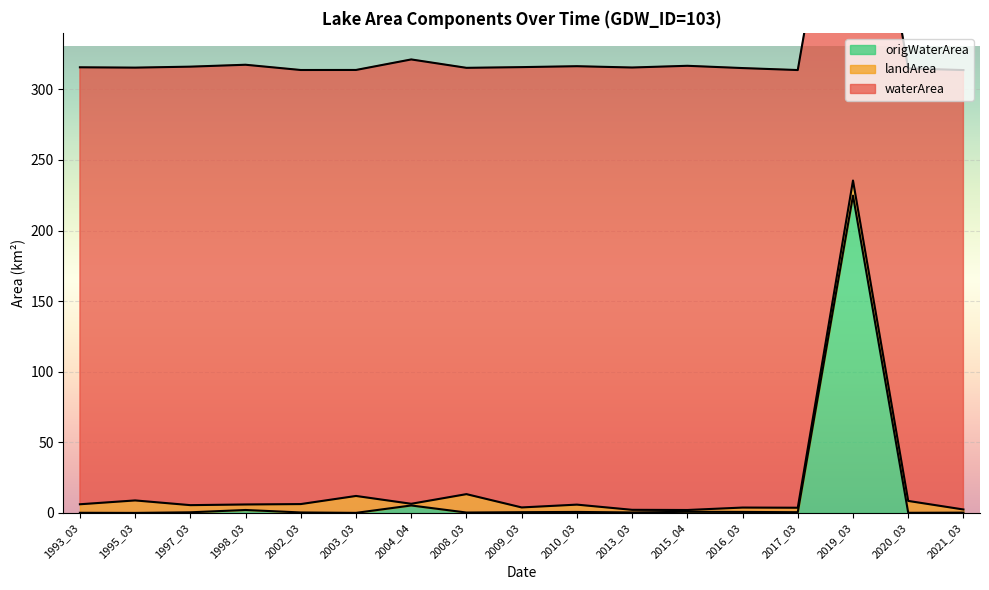

Rank the series by their maximum value, from lowest to highest.

landArea, origWaterArea, waterArea